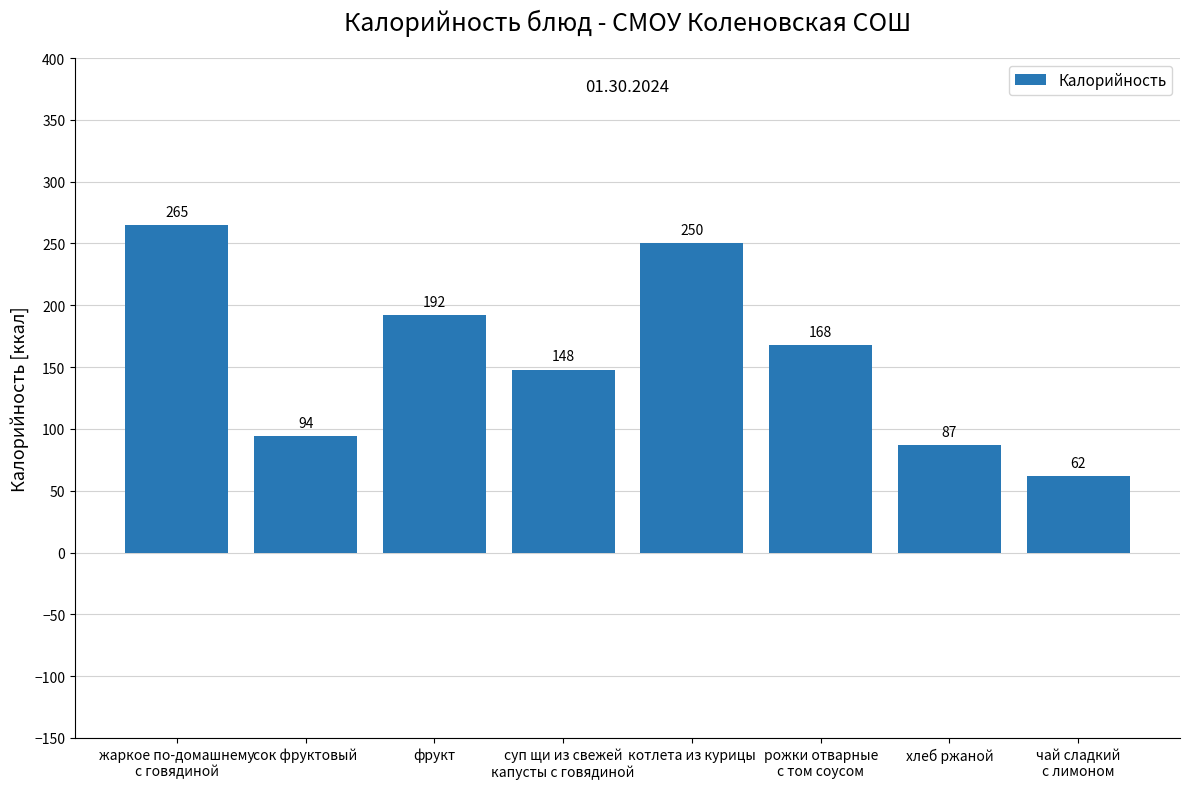

What is the difference between the values at жаркое по-домашнему
с говядиной and чай сладкий
с лимоном?

203